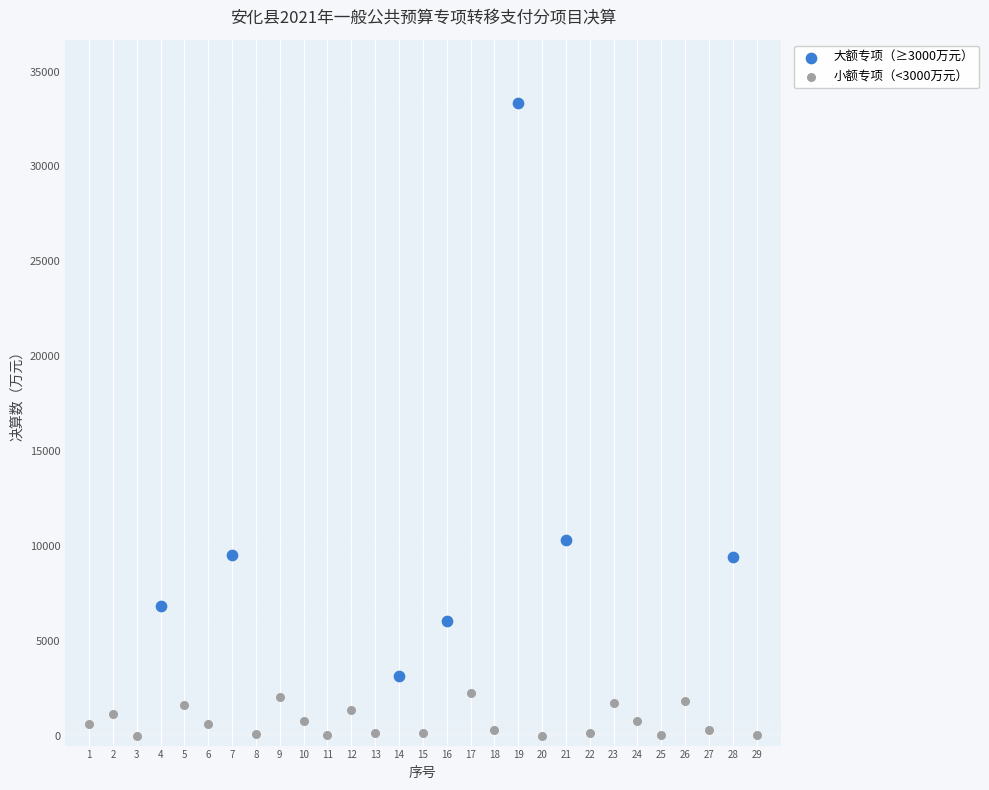

Which series contains the highest Y value?

大额专项（≥3000万元）